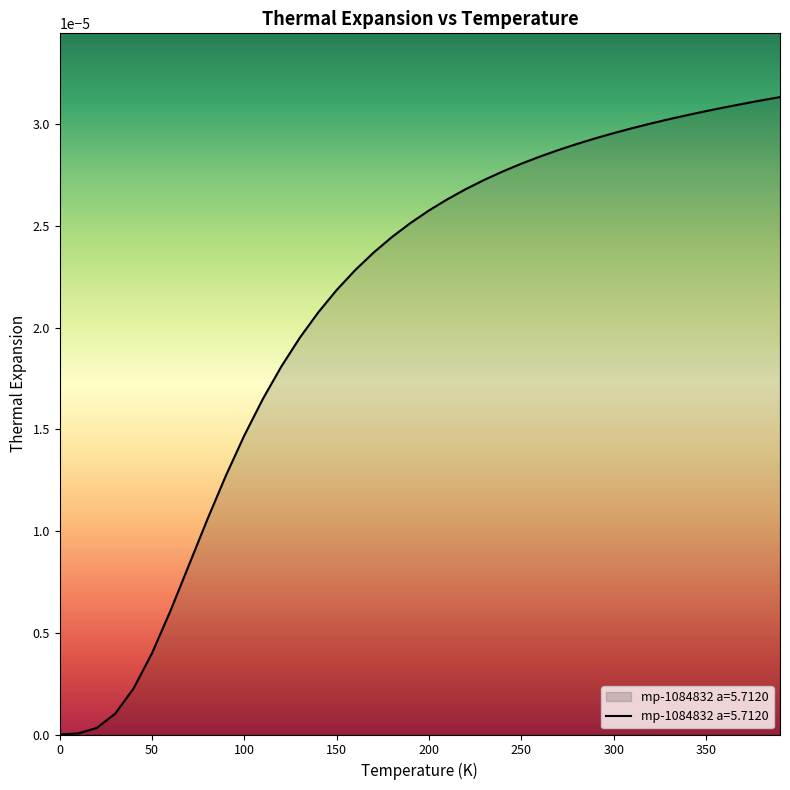

True or false: the data has more than 1 interior local peaks.

False